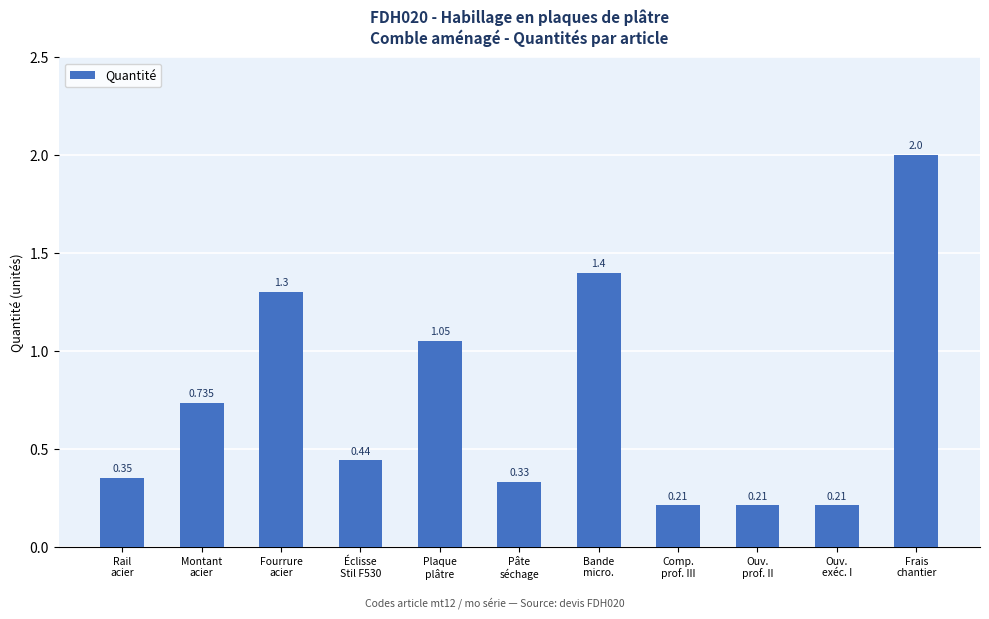

What position from the right is Bande
micro.?

5